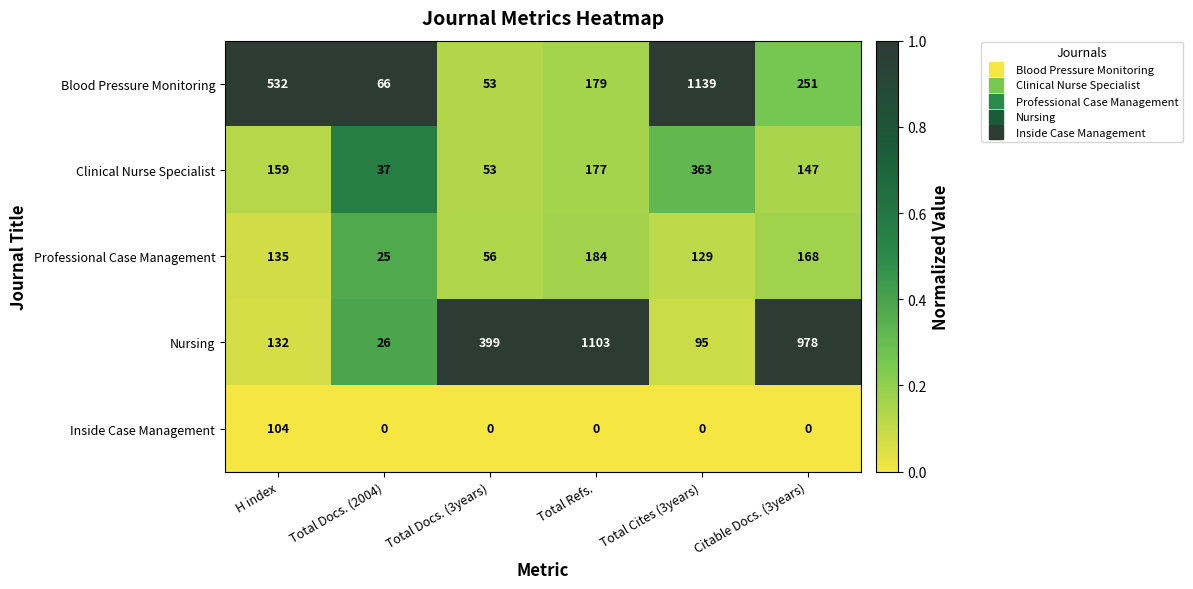

Which category has the lowest value in the Blood Pressure Monitoring series?

Total Docs. (3years)